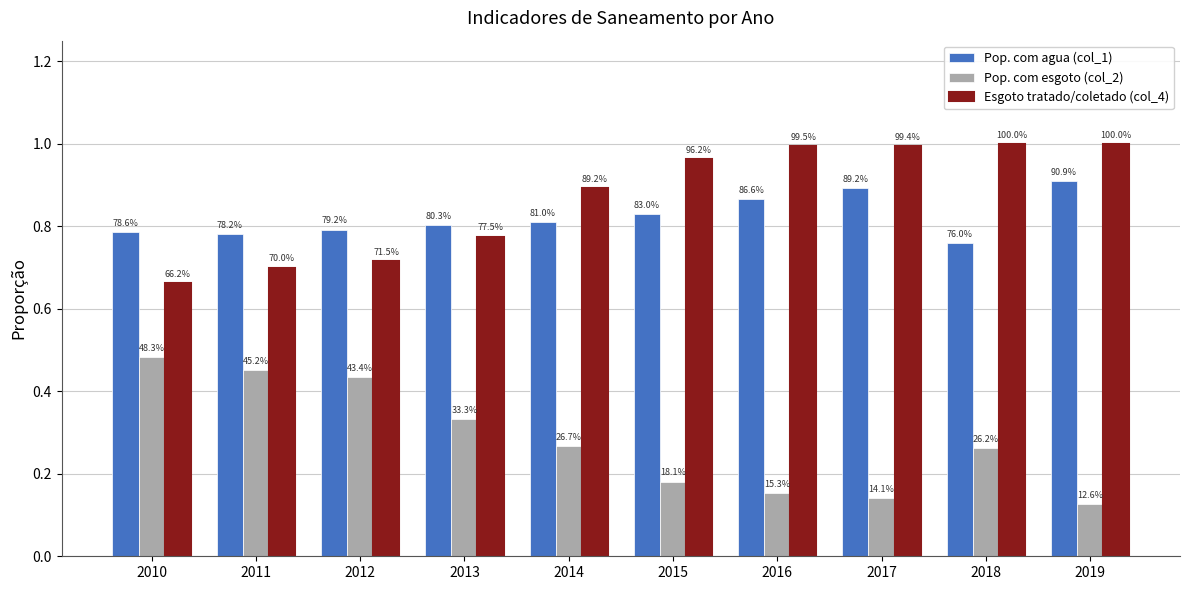

What is the total value across all series at 2012?

1.9